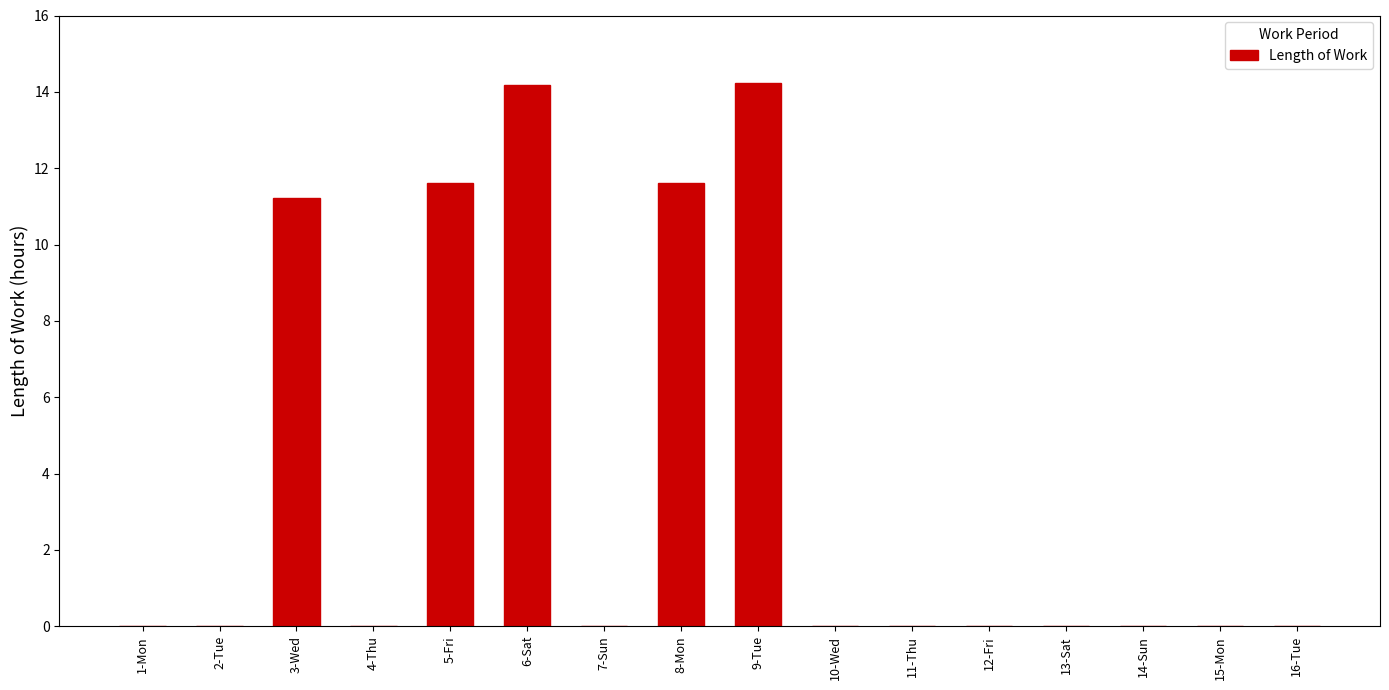

Is it true that the value at 13-Sat is 0.0?

True